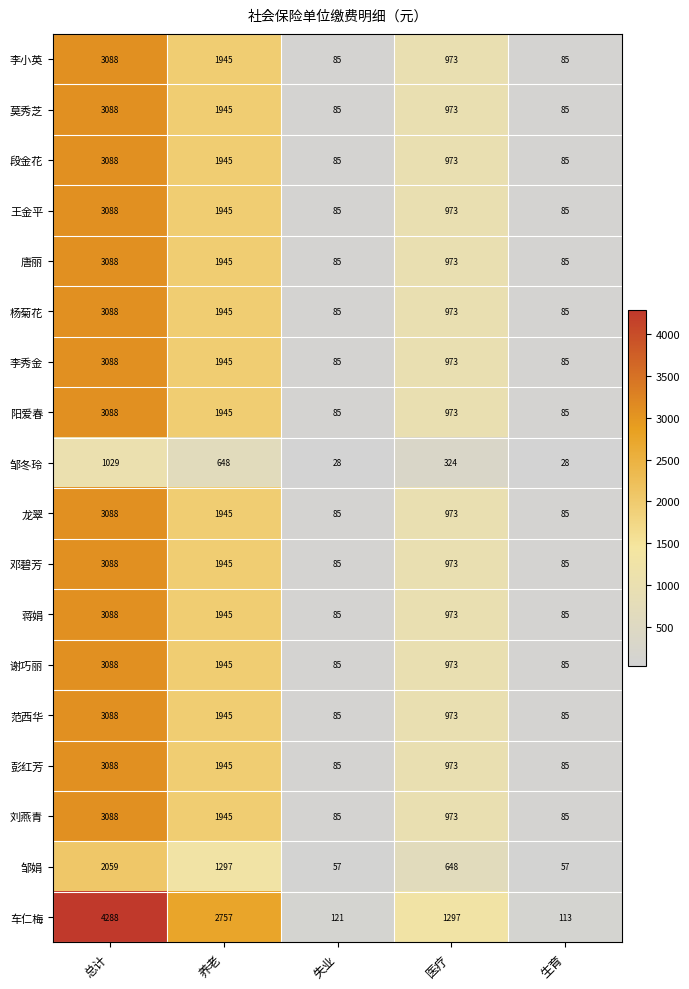

What is the sum of the 李小英 values at 失业 and 总计?

3173